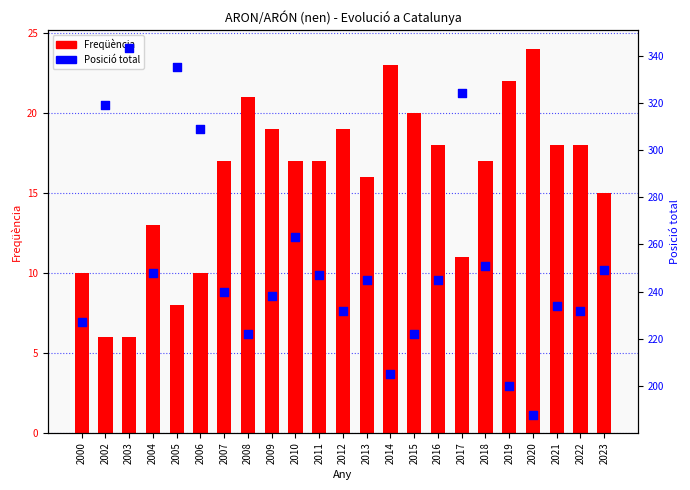

At how many categories does at least one series exceed 21?

23